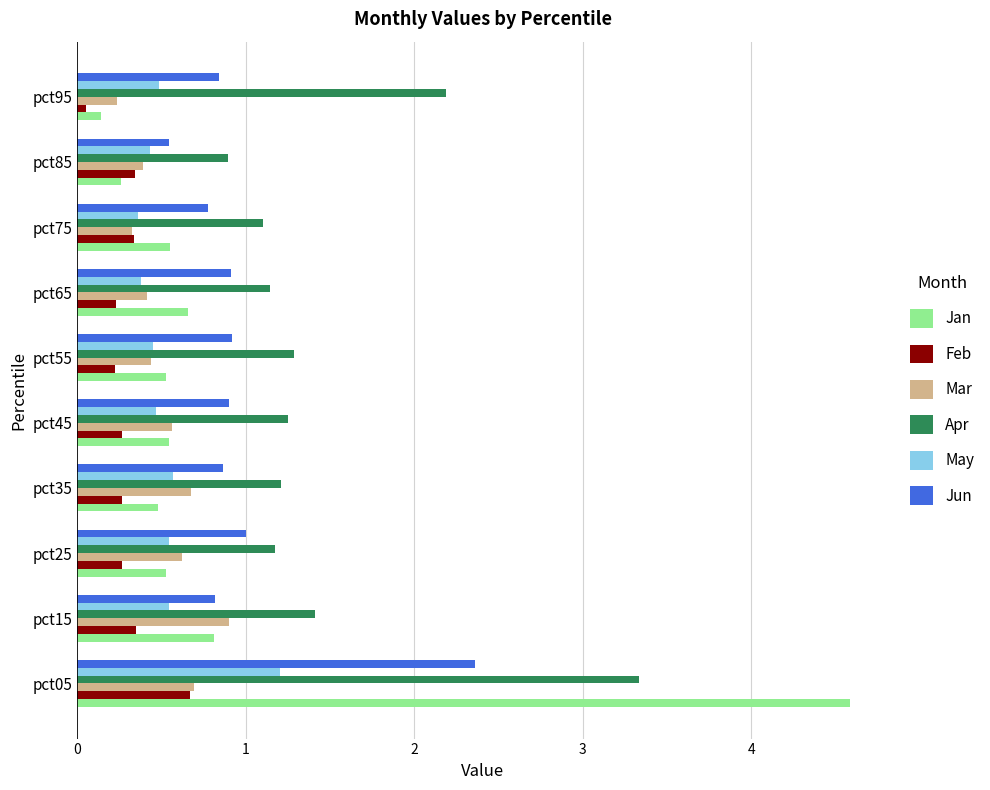

The Jun series shows 1.3 at pct75. True or false?

False